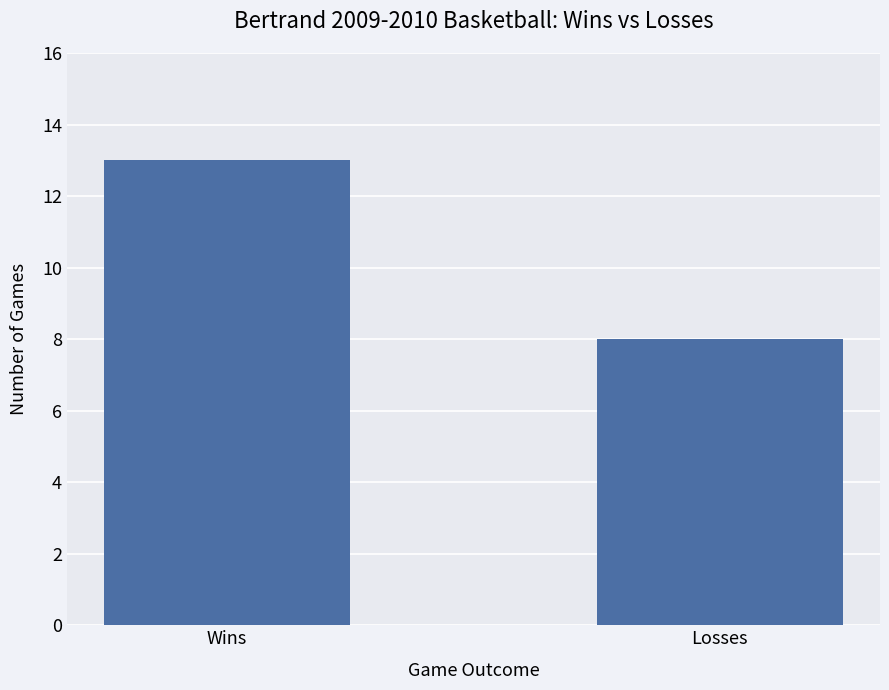

What is the difference between the values at Losses and Wins?

5